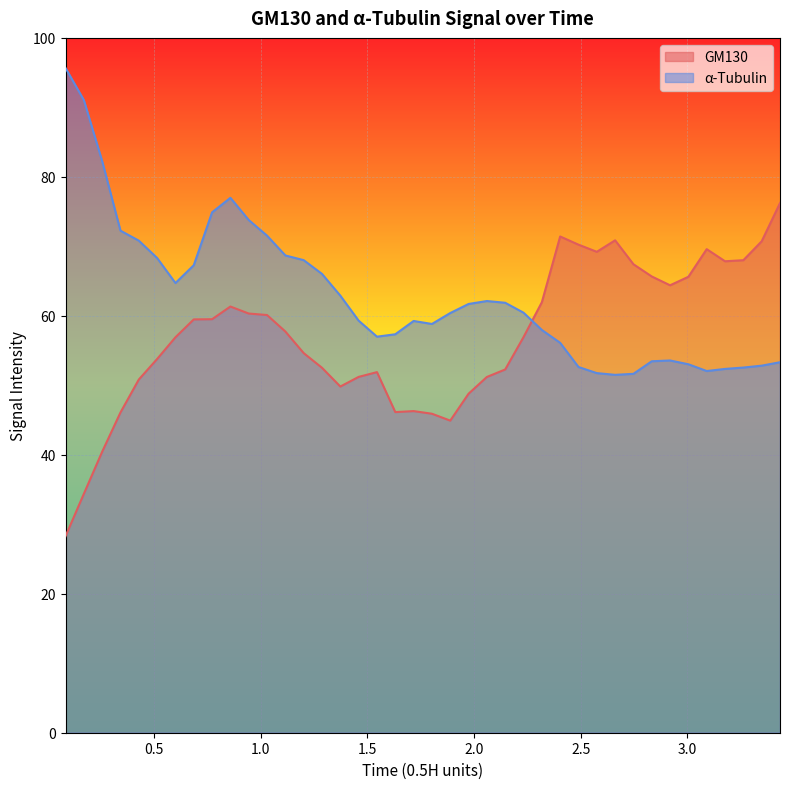

List the series in order of their peak value, lowest first.

GM130, α-Tubulin